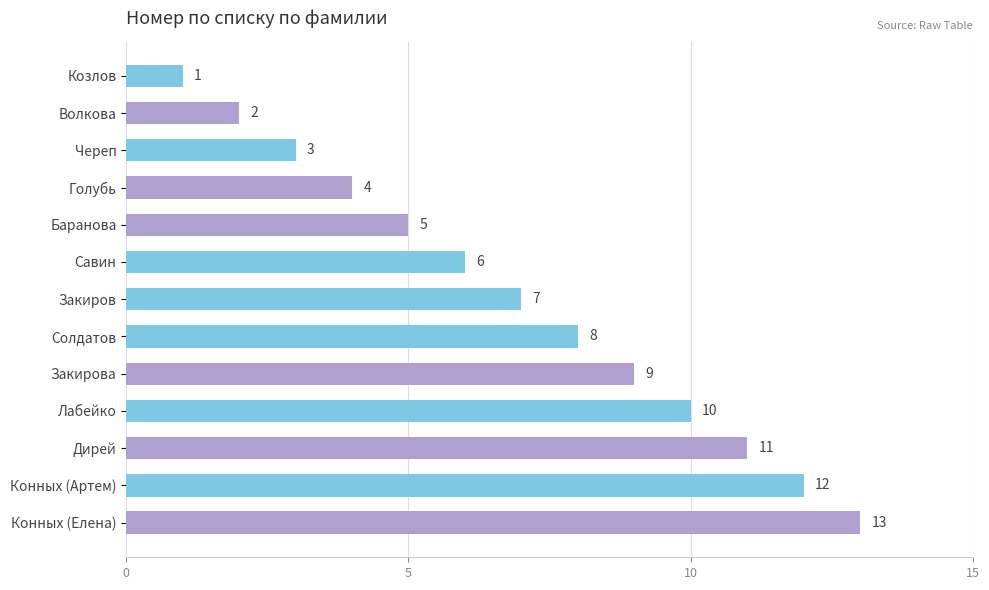

The chart shows a value of 1 at Череп. True or false?

False